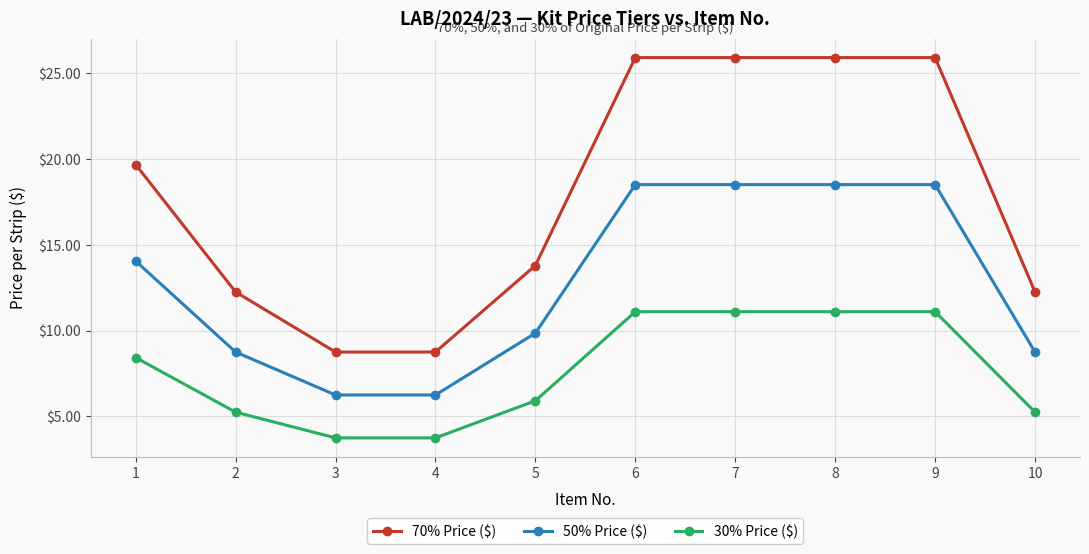

The value of 70% Price ($) at 9 is 25.9. True or false?

True